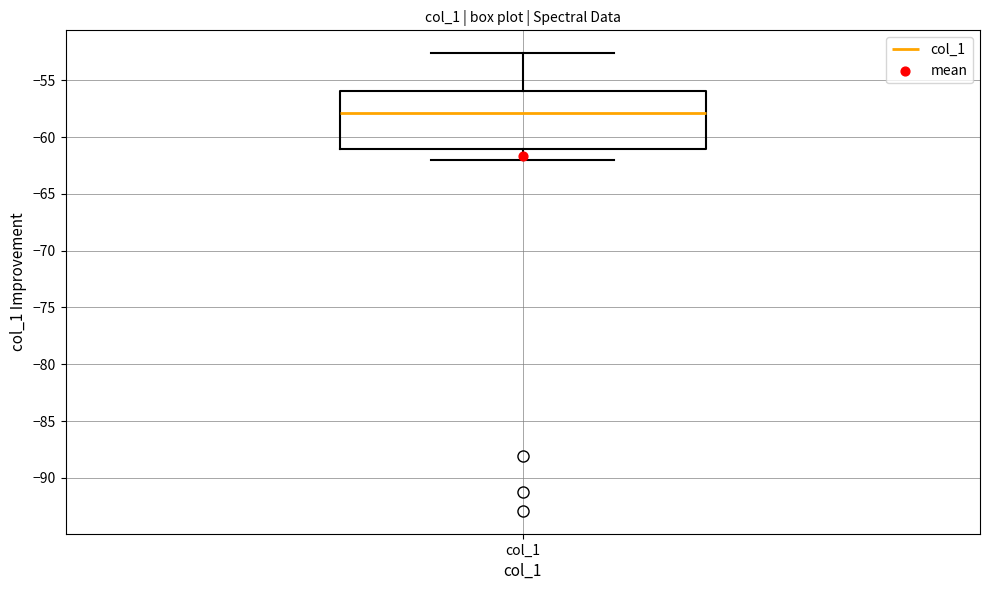

Read this box plot against the y-axis: the position of the median line, the range covered by the box, and the ends of both whiskers. The values are not printed on the chart, so give them approximately, as read against the axis.

median -58.0, box -61.0 to -56.0, whiskers -62.0 to -52.5